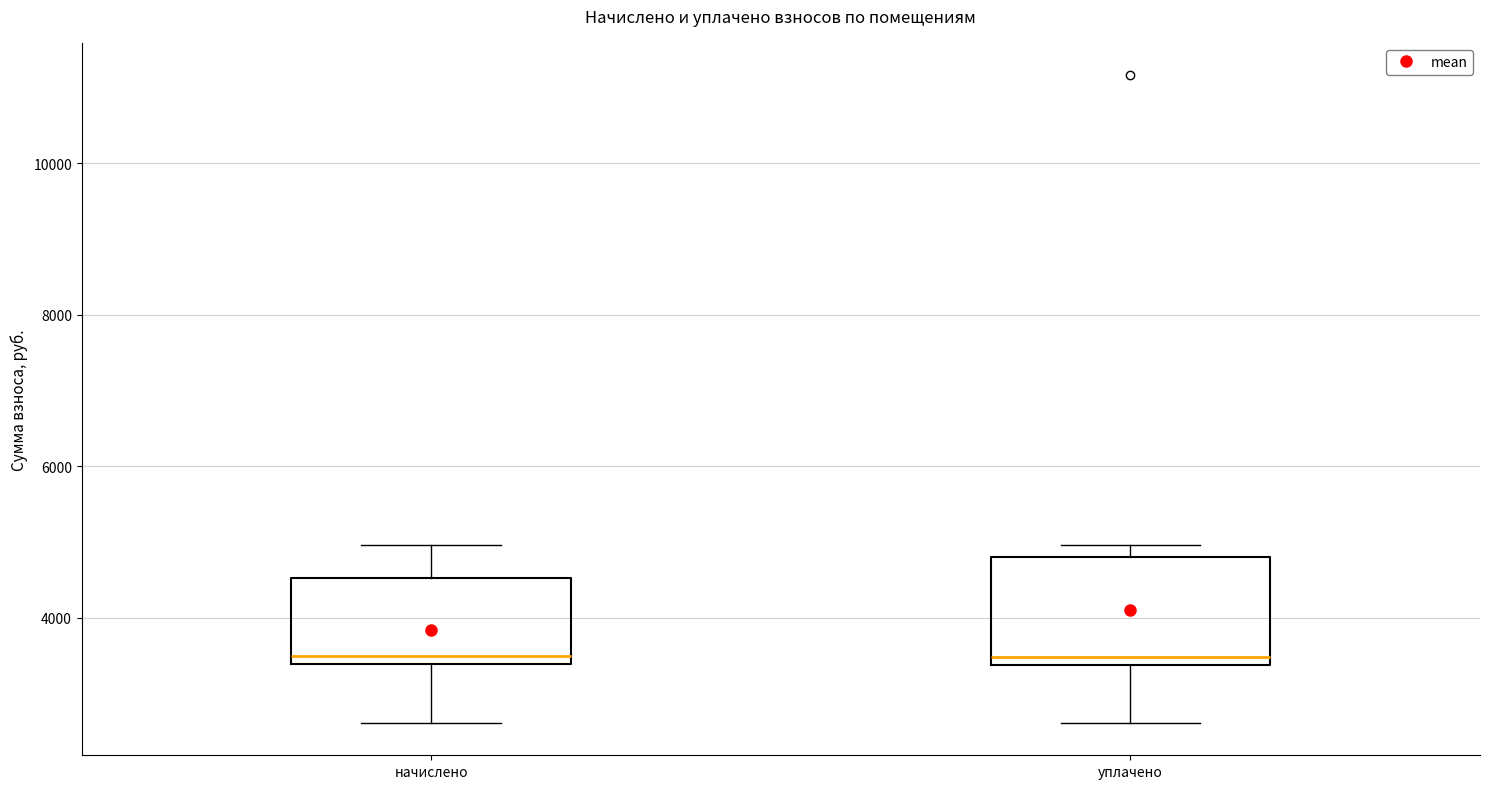

Where is the lower edge of the box for начислено on the y-axis? The values are not printed on the chart, so give them approximately, as read against the axis.

3400